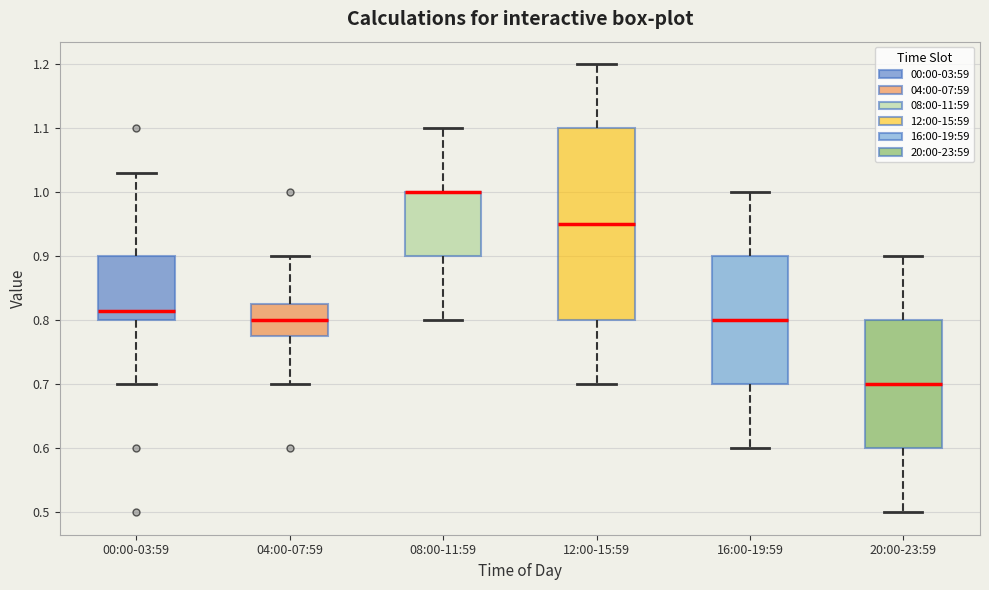

Reading left to right, transcribe this box plot: for each box, give where its median line is, the range the box spans, and where its two whiskers end, as read against the y-axis. The values are not printed on the chart, so give them approximately, as read against the axis.

00:00-03:59: median 0.82, box 0.80 to 0.90, whiskers 0.70 to 1.03
04:00-07:59: median 0.80, box 0.78 to 0.83, whiskers 0.70 to 0.90
08:00-11:59: median 1.00 (drawn on the box's upper edge), box 0.90 to 1.00, whiskers 0.80 to 1.10
12:00-15:59: median 0.95, box 0.80 to 1.10, whiskers 0.70 to 1.20
16:00-19:59: median 0.80, box 0.70 to 0.90, whiskers 0.60 to 1.00
20:00-23:59: median 0.70, box 0.60 to 0.80, whiskers 0.50 to 0.90